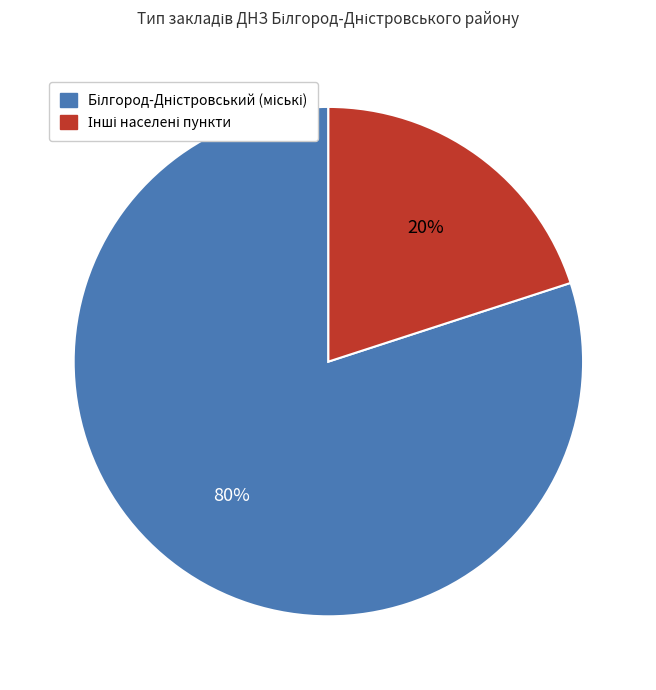

To the nearest percent, what is the difference between the largest and smallest slice percentages?

60%